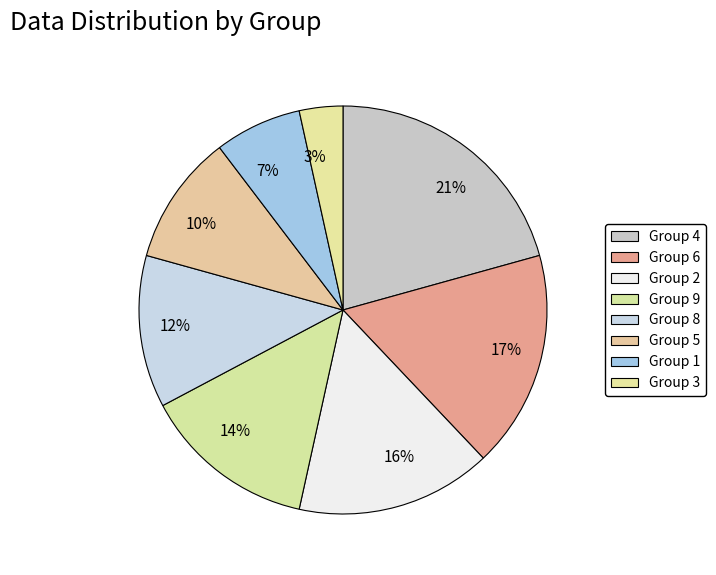

Which has a higher value, 12% or 3%?

12%